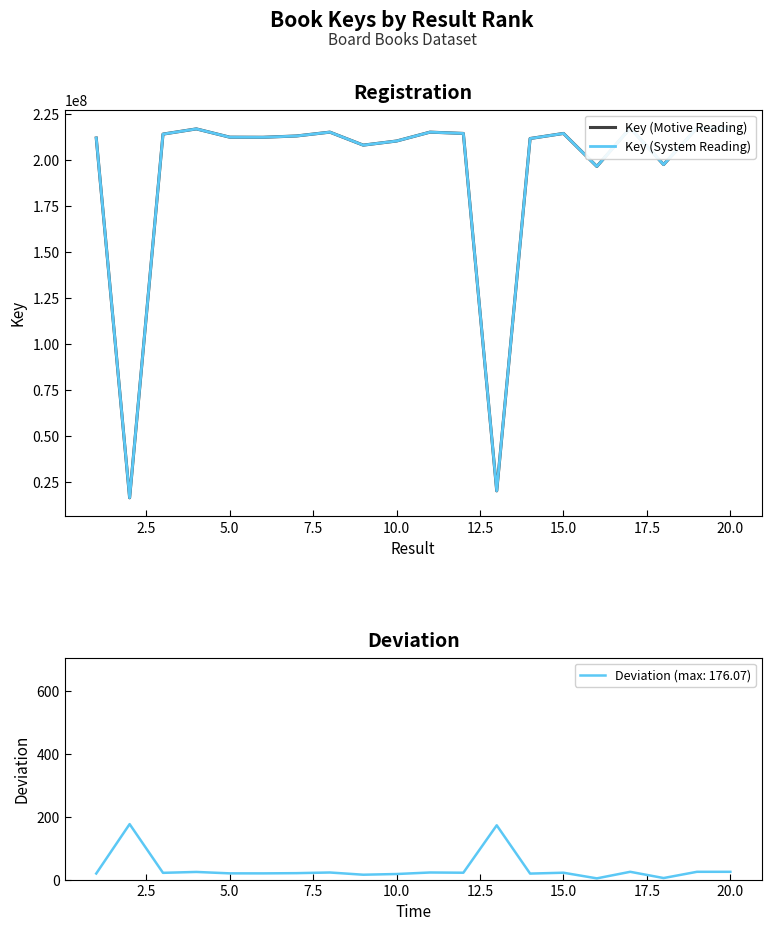

At how many categories does at least one series exceed 50380511?

18